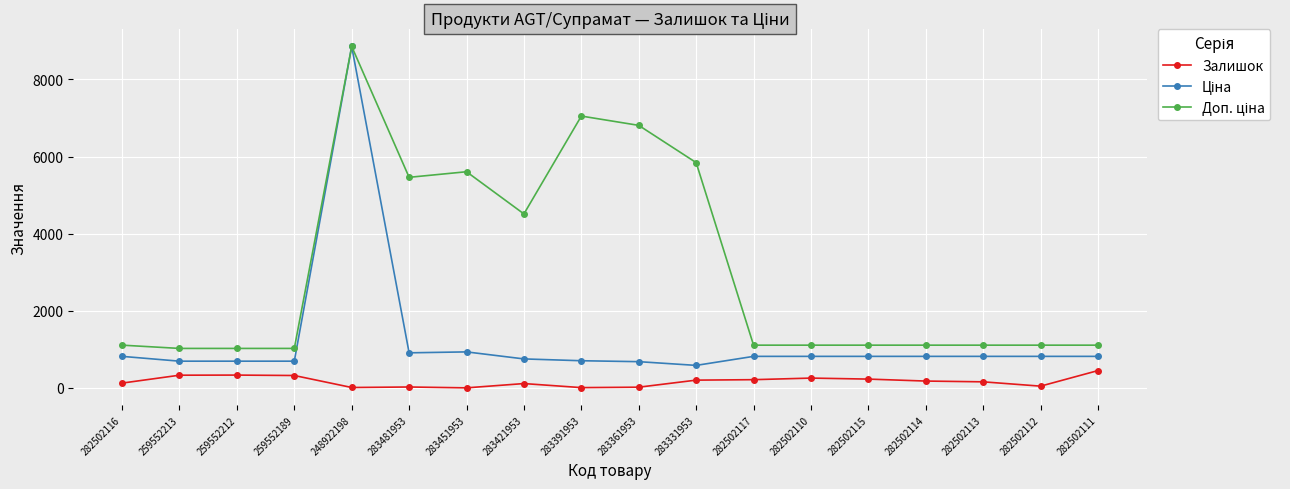

What is the total value across all series at 283361953?

7509.8